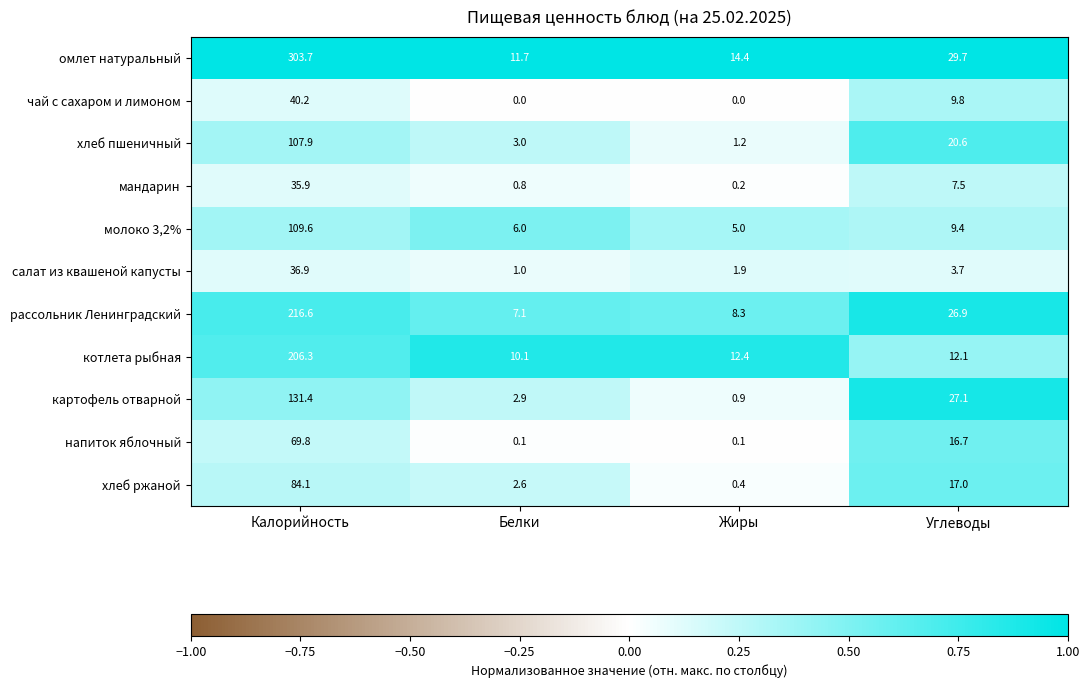

List the series in order of their peak value, lowest first.

мандарин, салат из квашеной капусты, чай с сахаром и лимоном, напиток яблочный, хлеб ржаной, хлеб пшеничный, молоко 3,2%, картофель отварной, котлета рыбная, рассольник Ленинградский, омлет натуральный